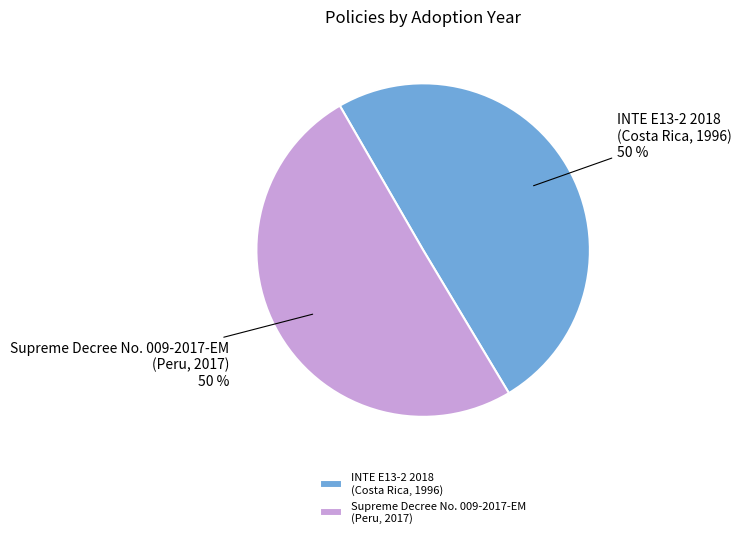

To the nearest percent, what is the average slice percentage?

50%